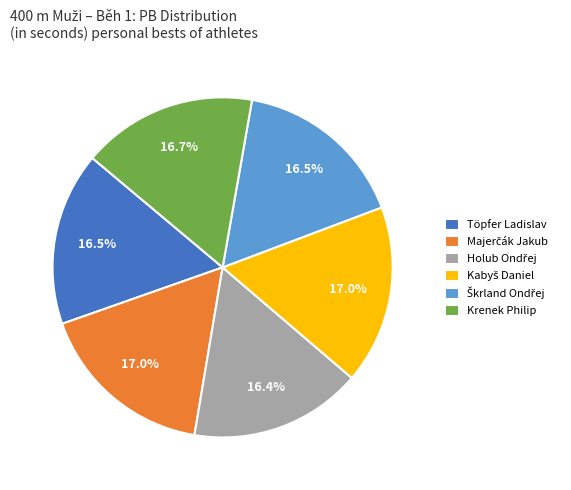

Is Krenek Philip the majority of the pie?

No